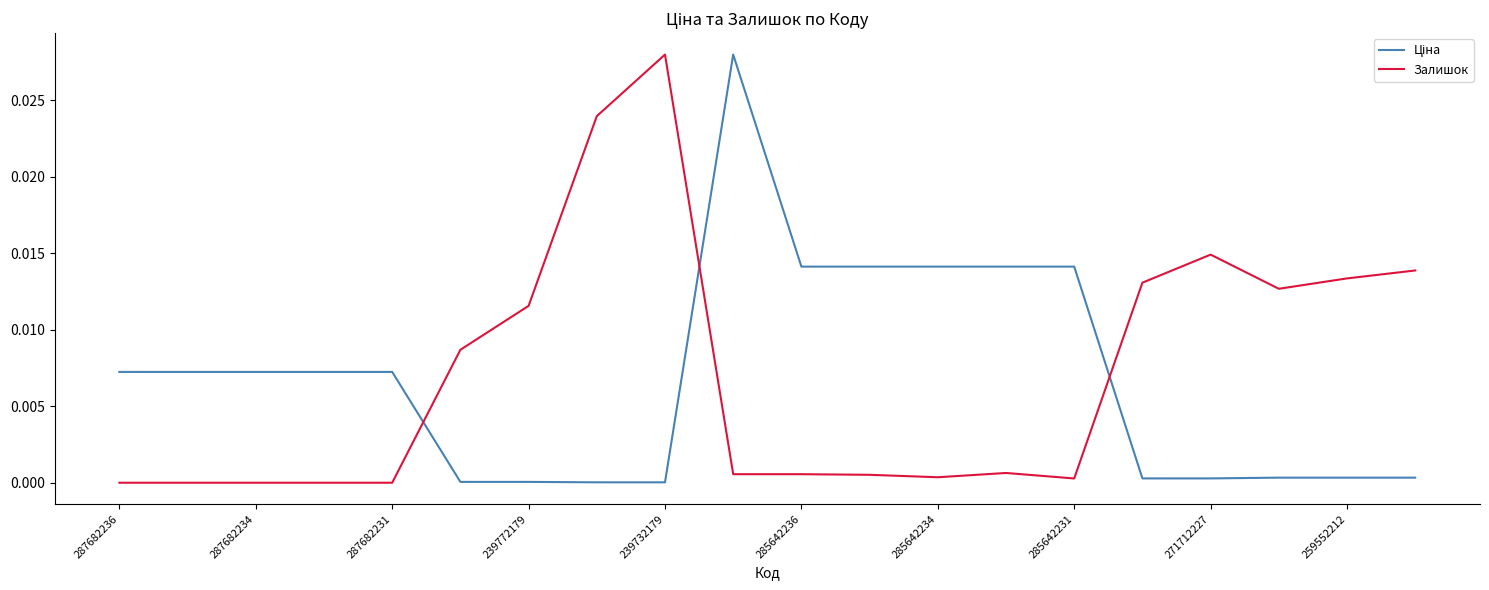

How many times do Ціна and Залишок cross each other?

3